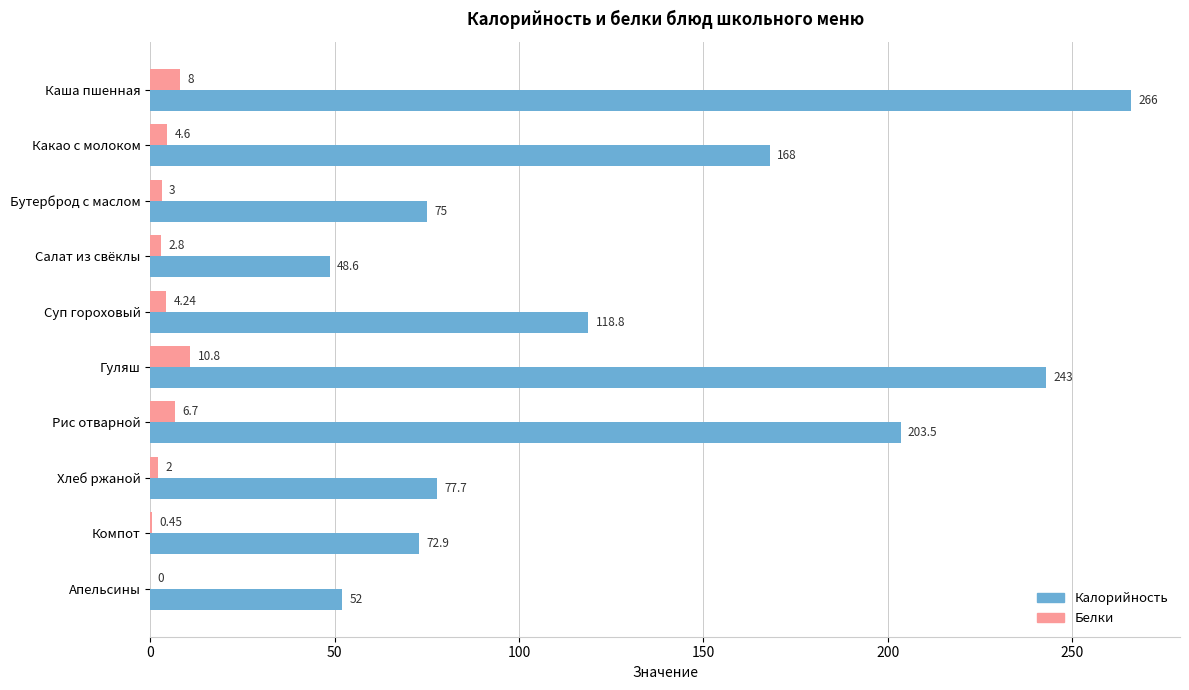

At which label is Калорийность closest to 157?

Какао с молоком